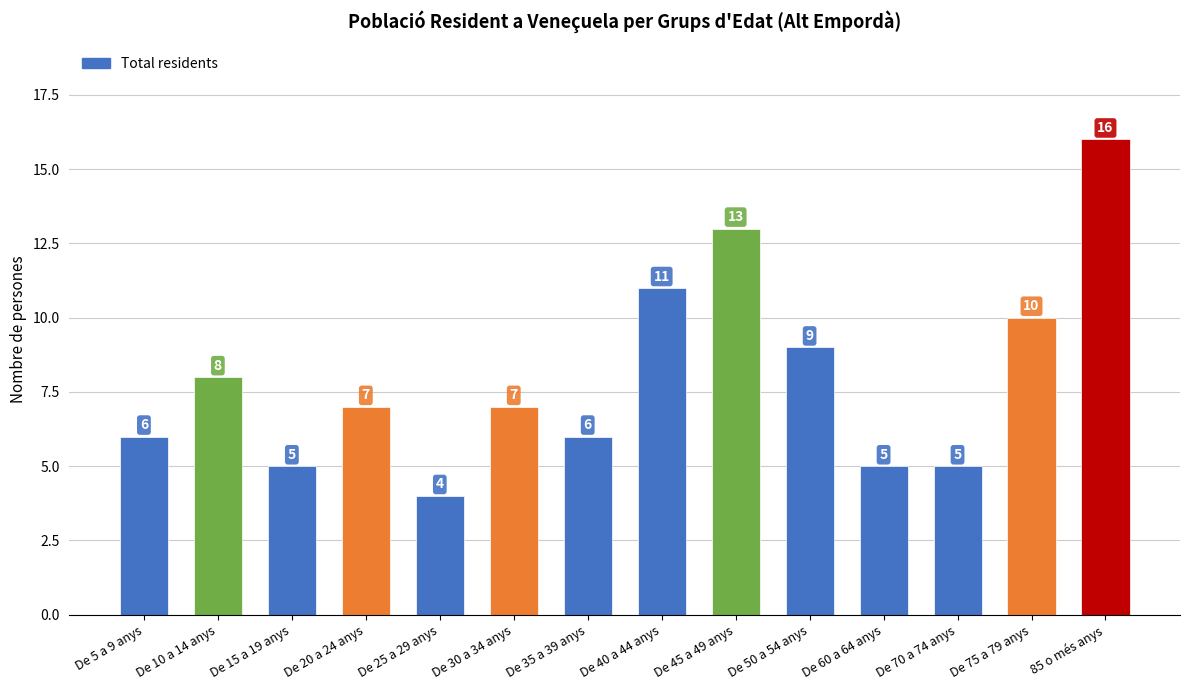

At which category does the chart reach its peak across all series?

85 o més anys